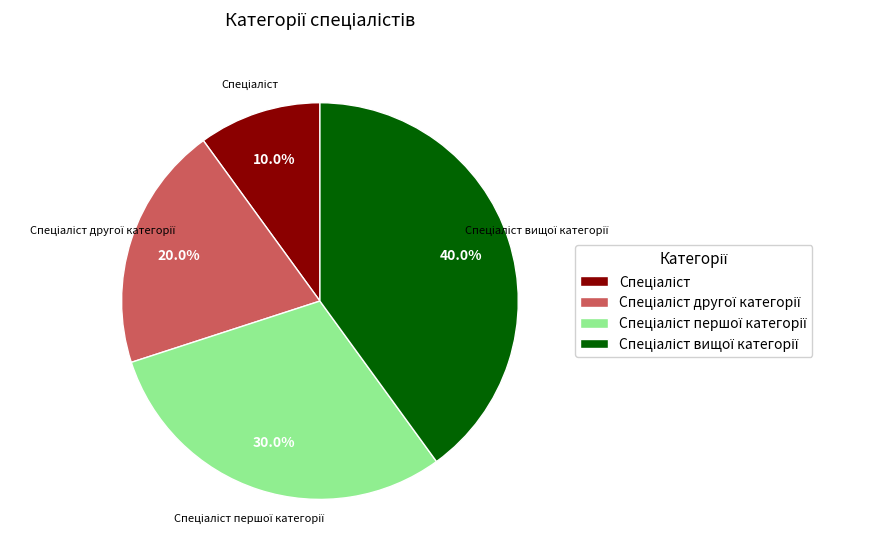

Is there a majority slice in this chart?

No